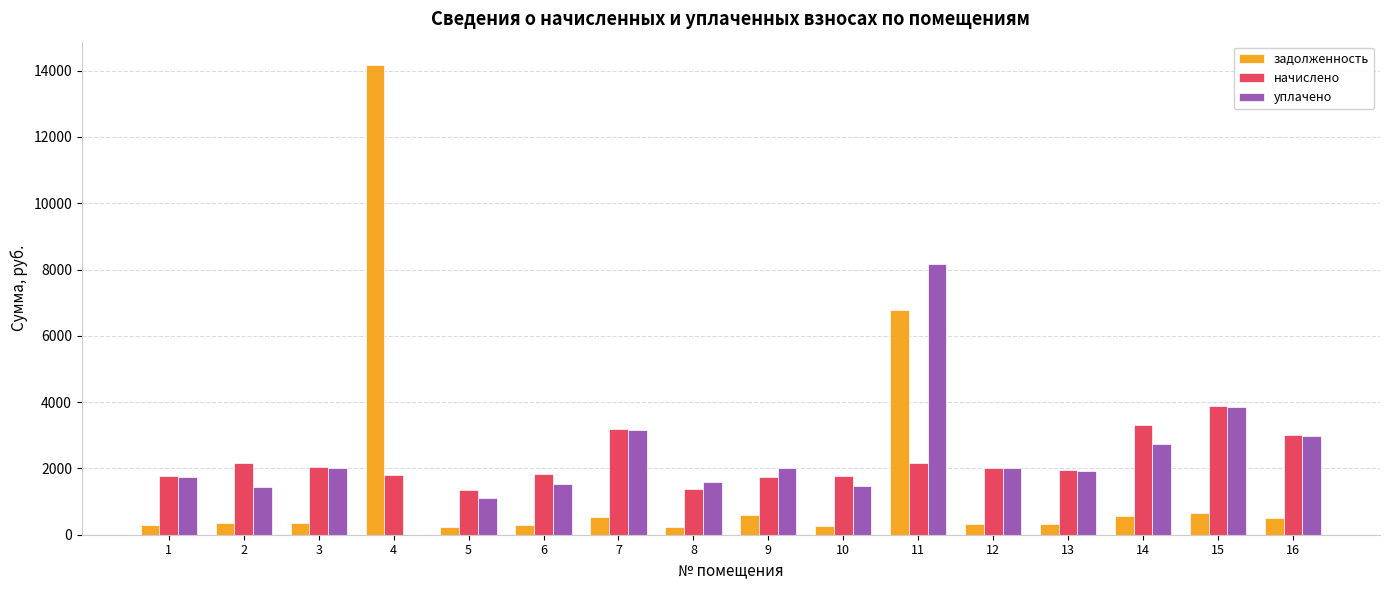

True or false: уплачено has a value of 1455.0 at 10.

True